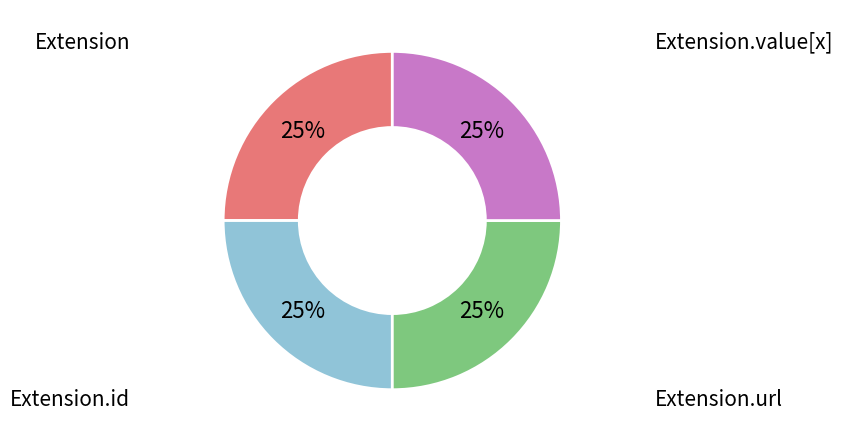

To the nearest percent, what is the difference between the largest and smallest slice percentages?

0%